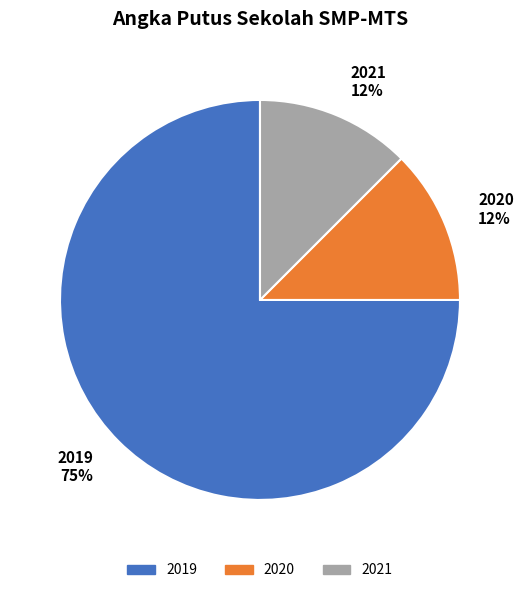

Is it true that 2021 is 1% of the pie?

False